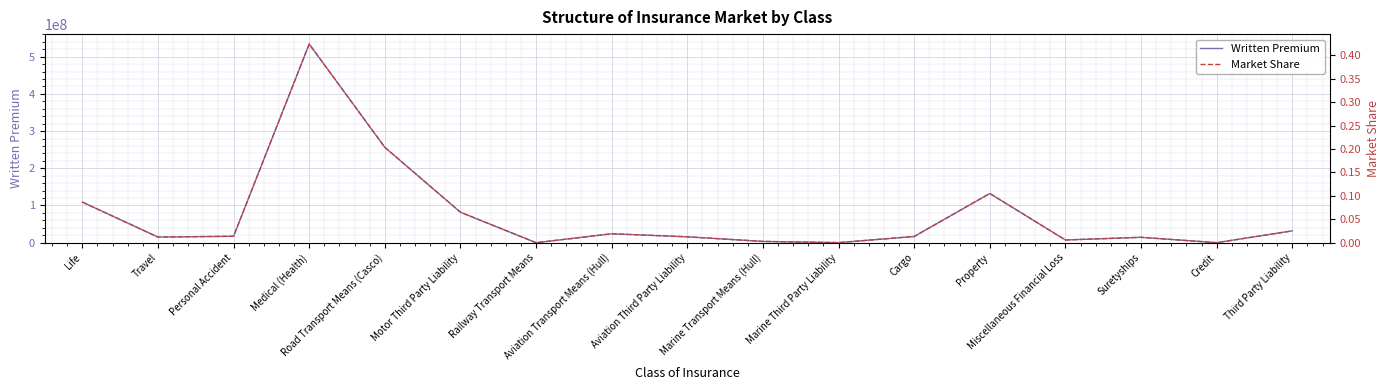

What is the greatest value displayed?

533832999.7